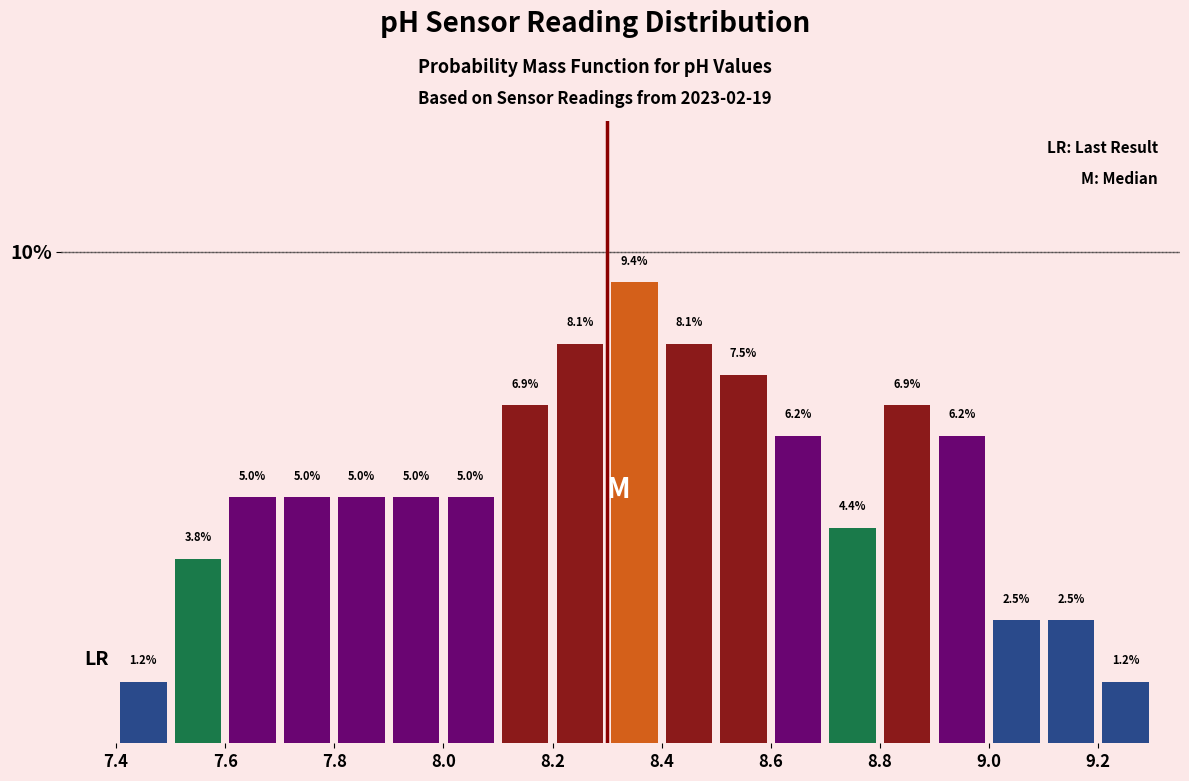

Which range on the x-axis has the tallest bar?

8.3 to 8.4